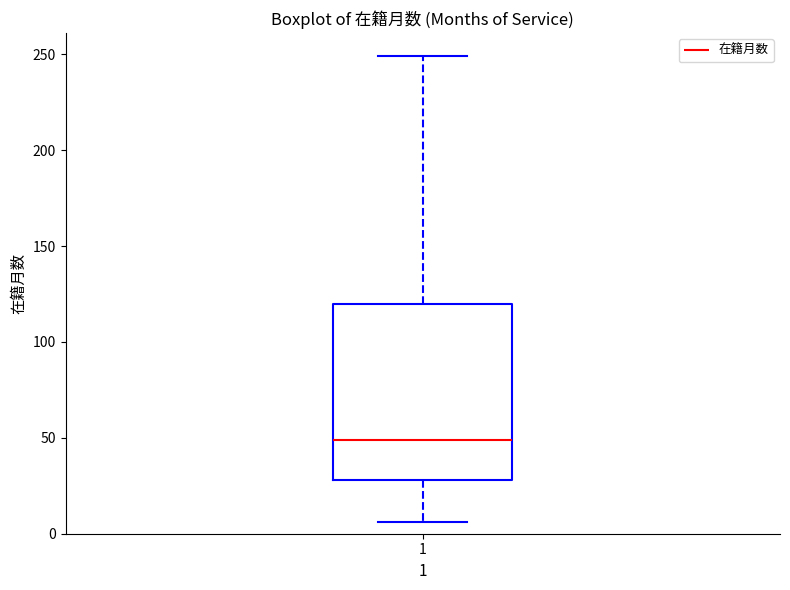

Transcribe this box plot: give where the median line is, the range the box spans, and where the two whiskers end, as read against the y-axis. The values are not printed on the chart, so give them approximately, as read against the axis.

median 50, box 30 to 120, whiskers 5 to 250